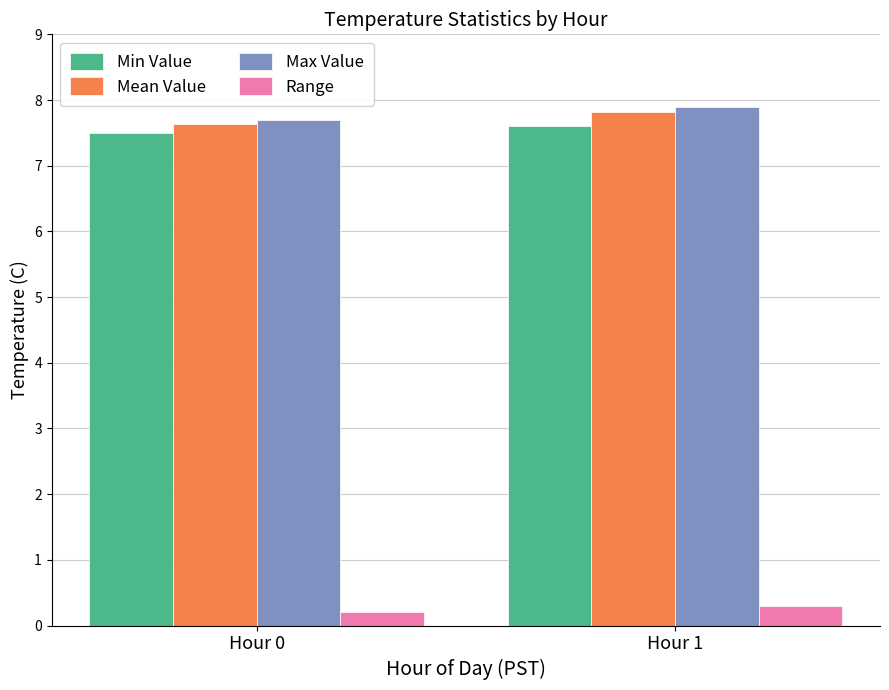

Reading left to right, transcribe all the data shown in this chart.

Min Value: Hour 0=7.5	Hour 1=7.6
Mean Value: Hour 0=7.6	Hour 1=7.8
Max Value: Hour 0=7.7	Hour 1=7.9
Range: Hour 0=0.2	Hour 1=0.3